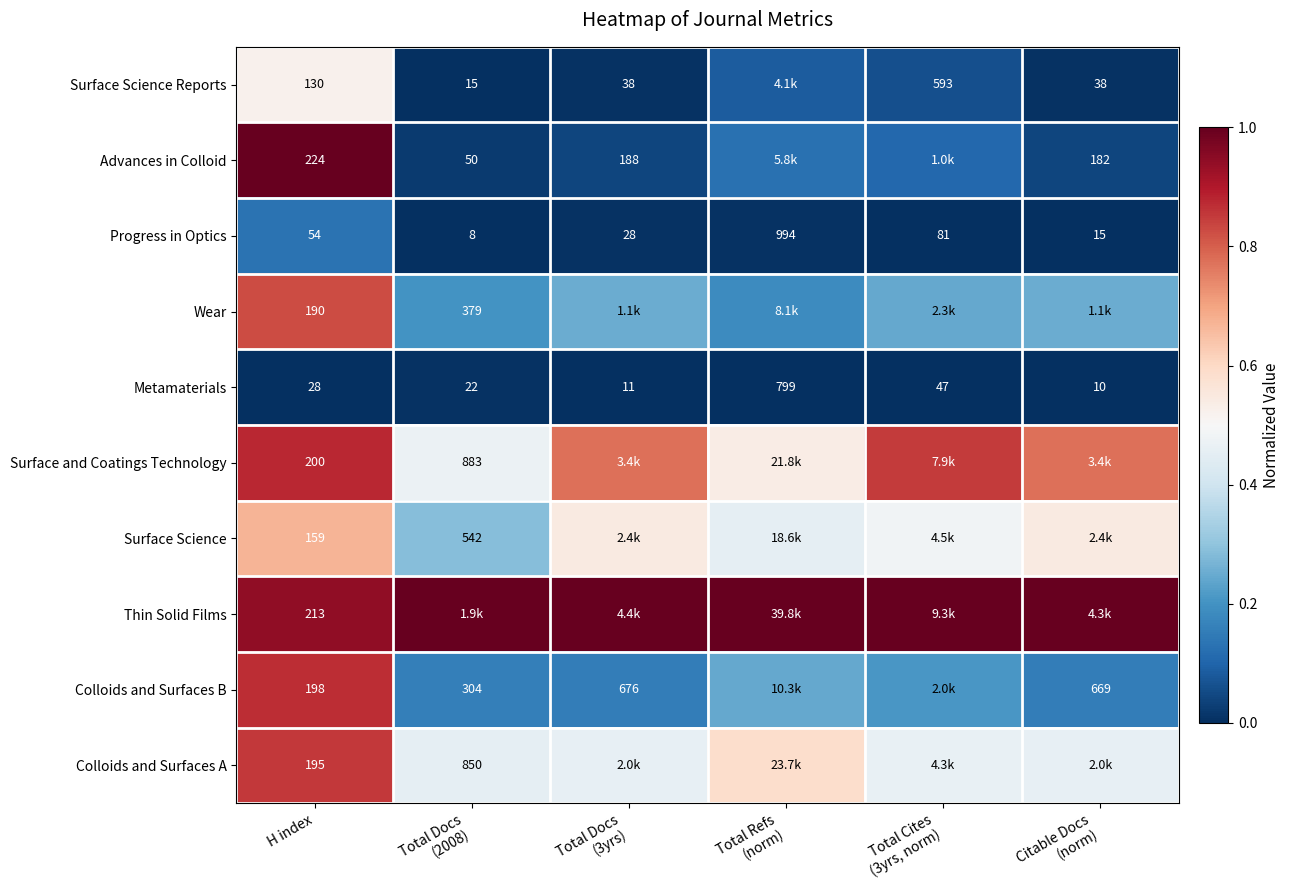

Which series has the largest total across all categories?

Thin Solid Films